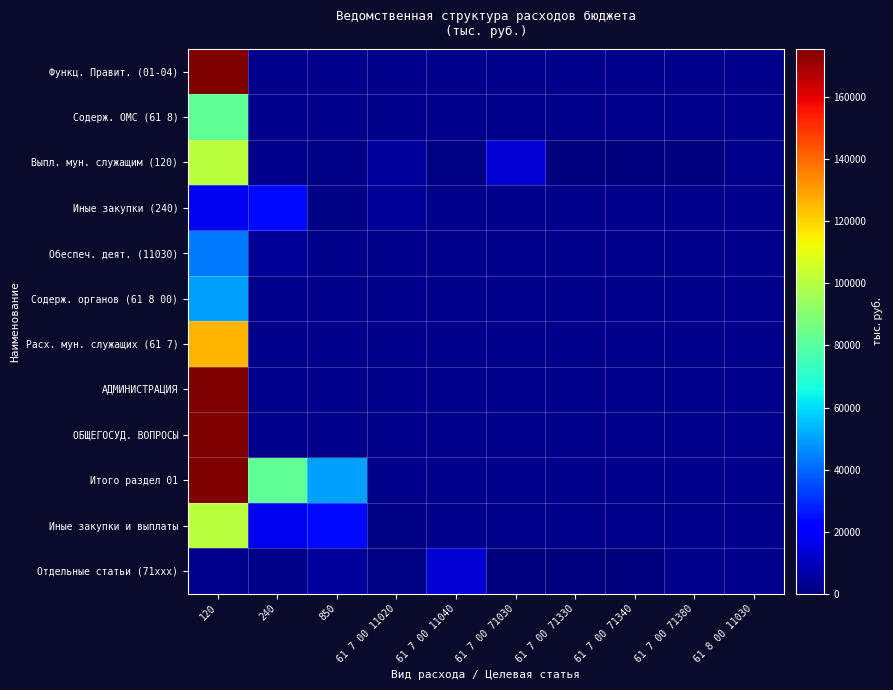

At which category does the chart reach its minimum across all series?

61 7 00 71380